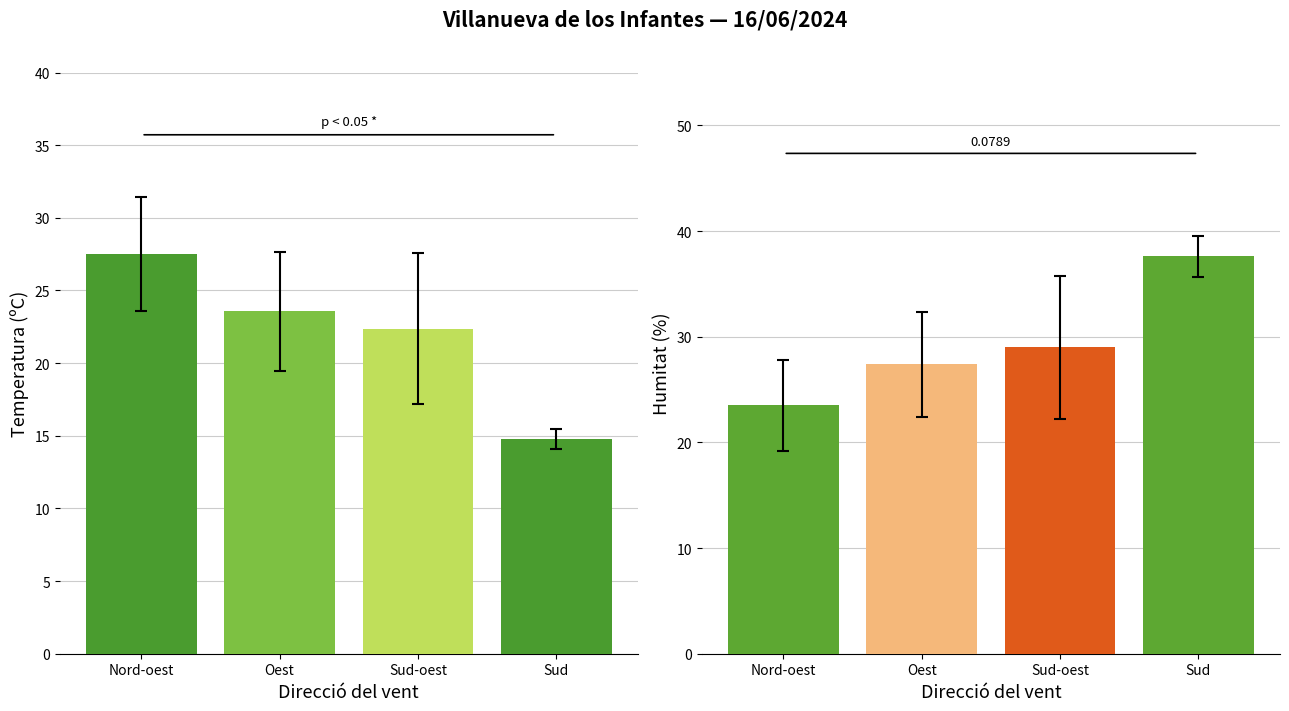

List the series in order of their peak value, highest first.

Humitat (%), Temperatura (ºC)